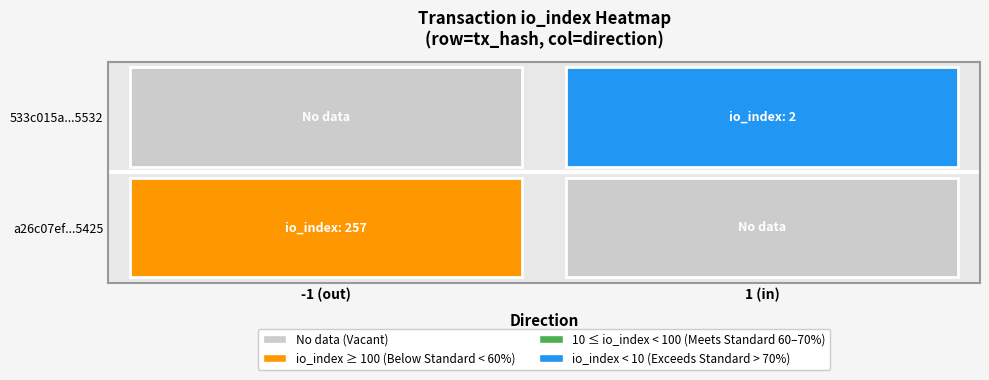

The 533c015a054d821d4cfdbc332046594ef165532 series shows 1 at direction. True or false?

False